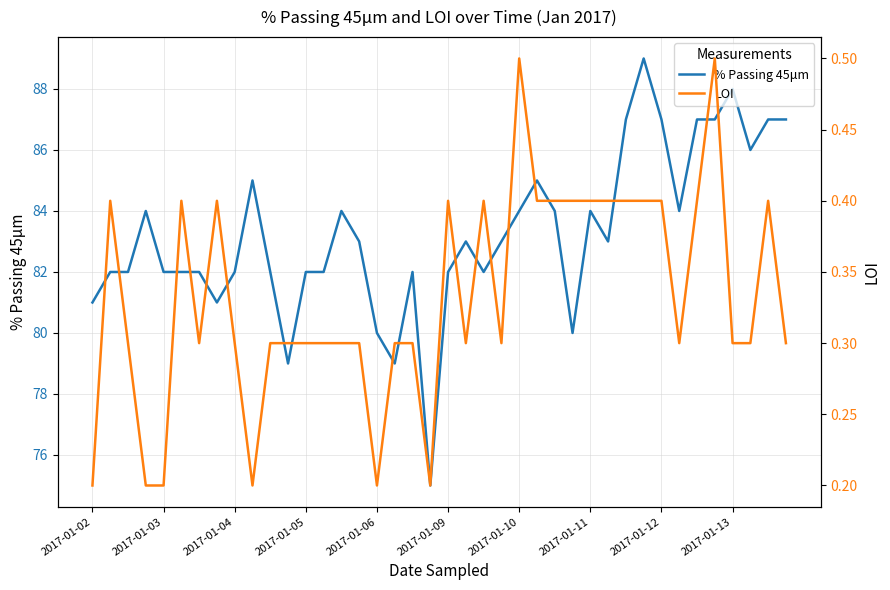

How many interior local valleys does the LOI series have?

7